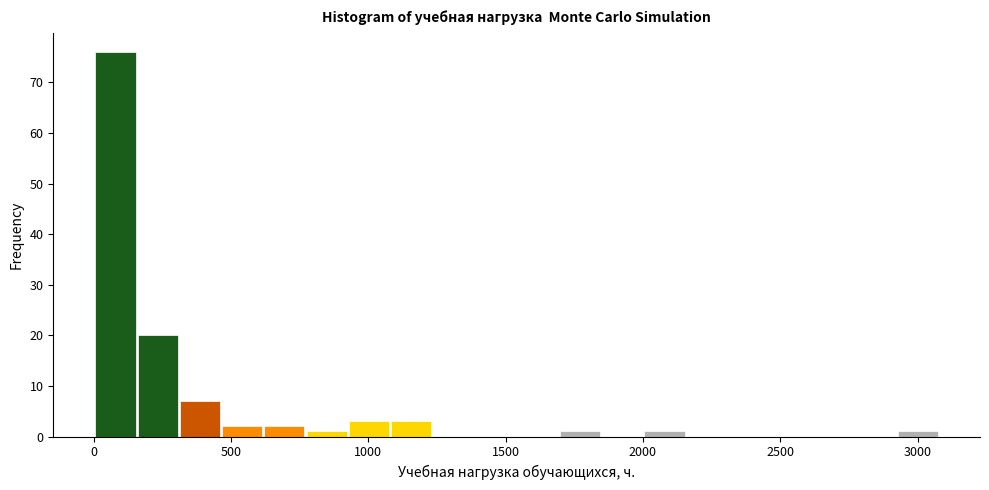

Read against the x-axis, roughly where is the centre of the tallest bar?

100